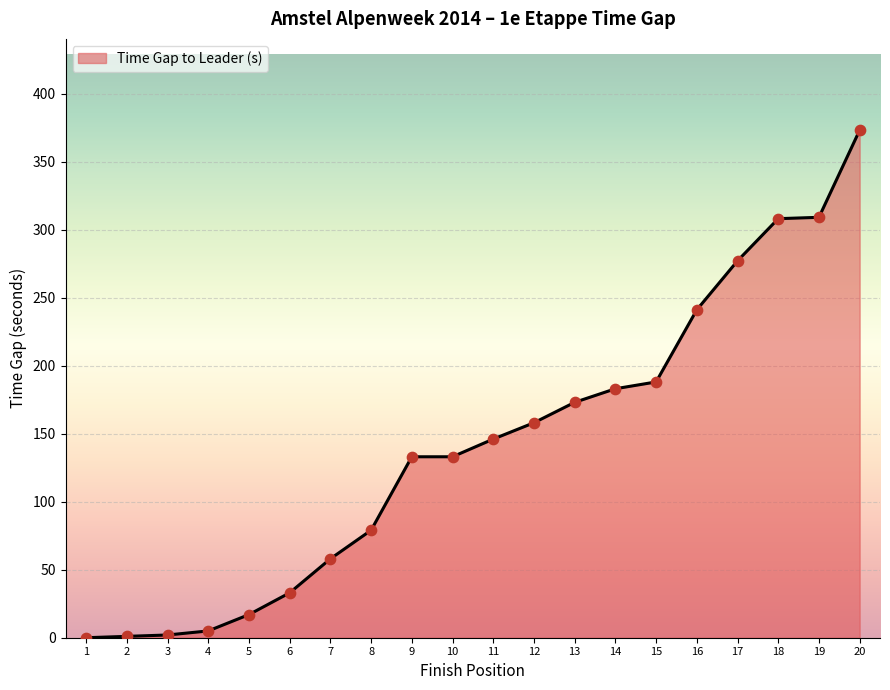

True or false: the data shows 431 at 18.

False